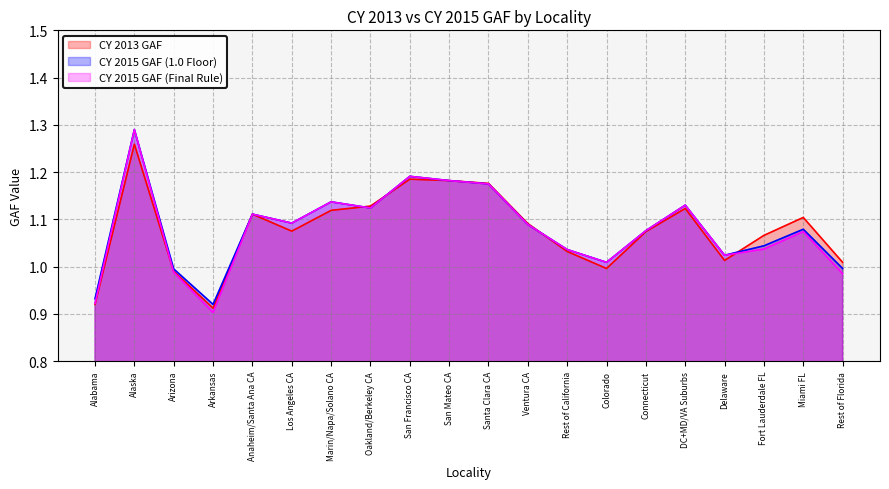

List the series in order of their peak value, lowest first.

CY 2013 GAF, CY 2015 GAF (1.0 Floor), CY 2015 GAF (Final Rule)